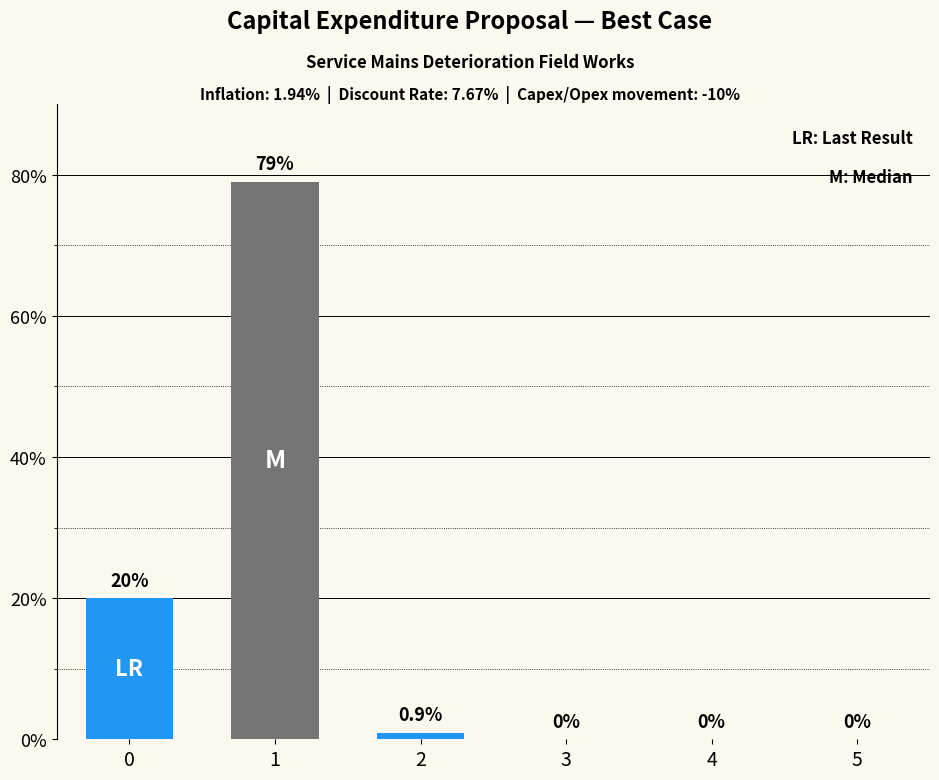

Which has a higher value, 0 or 1?

1